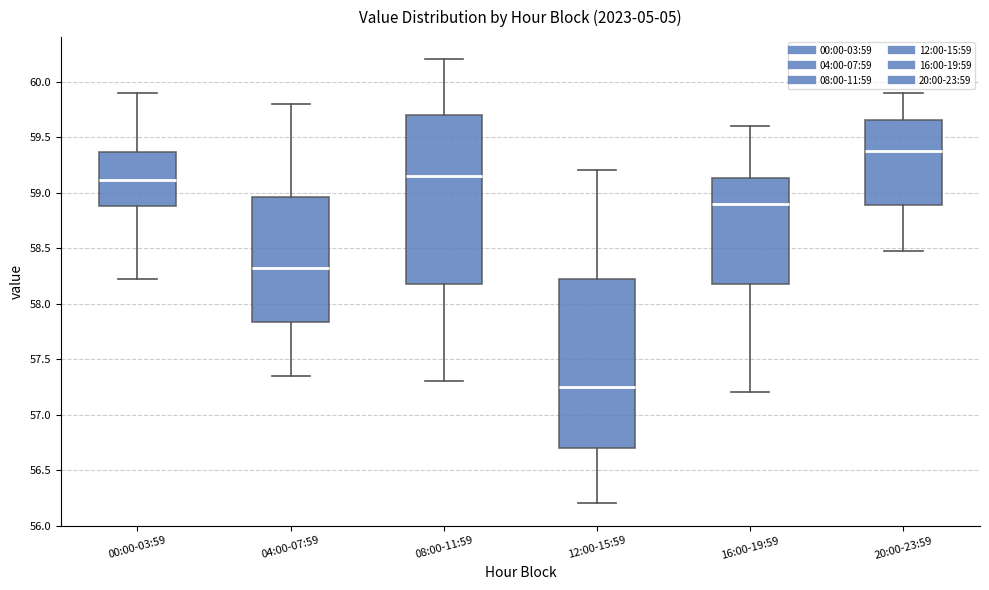

Where does the median line of the box for 12:00-15:59 sit on the y-axis? The values are not printed on the chart, so give them approximately, as read against the axis.

57.25